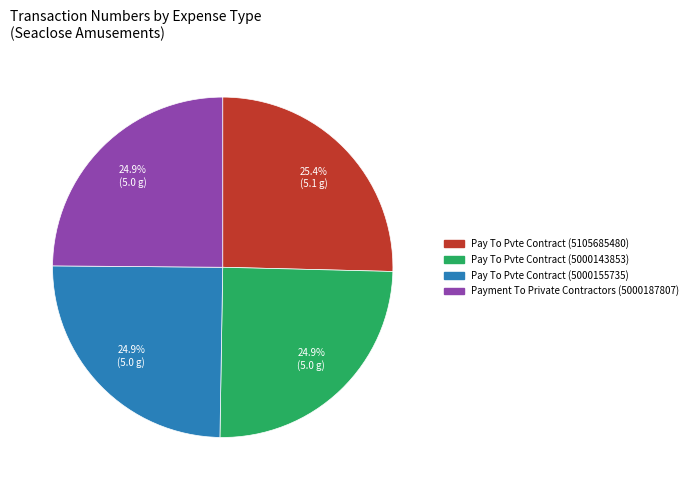

How many slices are in this pie chart?

4